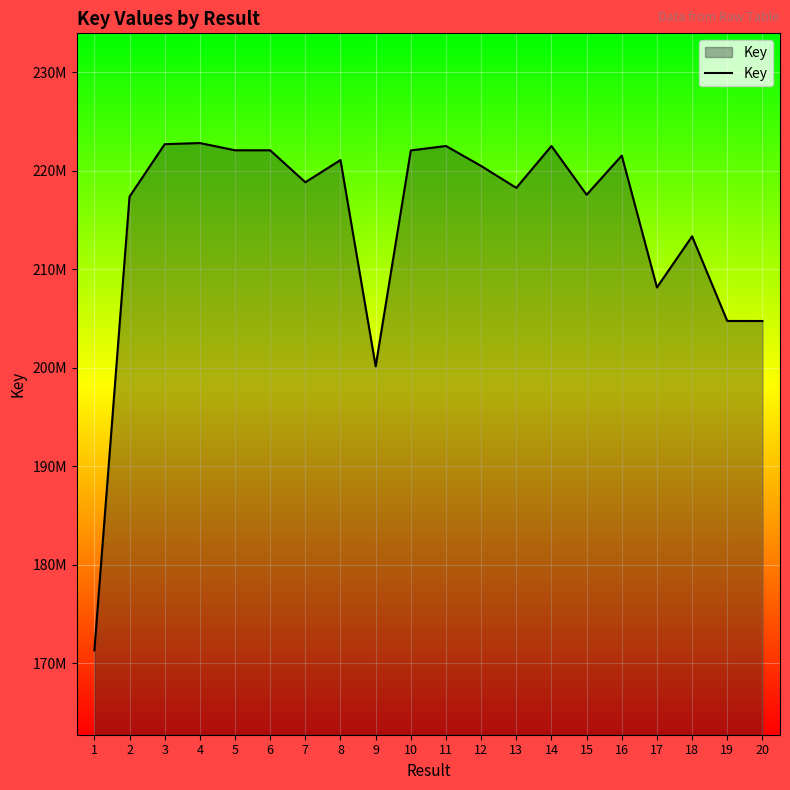

Reading right to left, what are all the values shown in this chart?

204727061	204729122	213323246	208134663	221525140	217545852	222495755	218244267	220468055	222495863	222046634	200122734	221067312	218816497	222059968	222061697	222794430	222680264	217354660	171282247